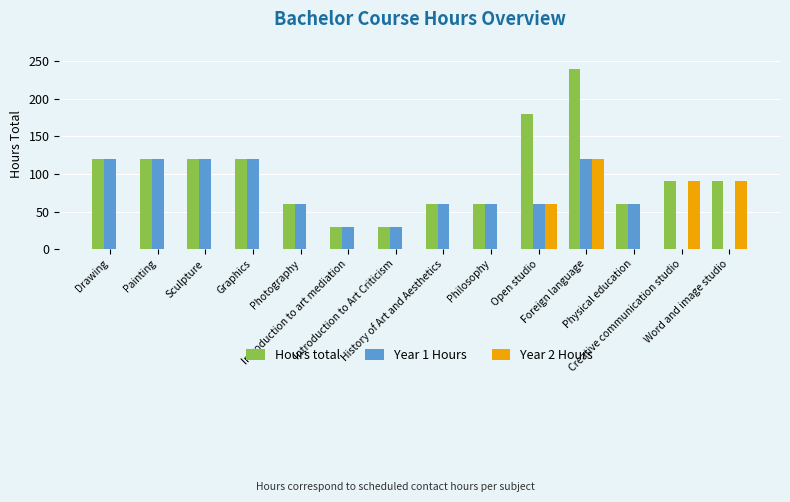

What is the maximum value for Hours total?

240